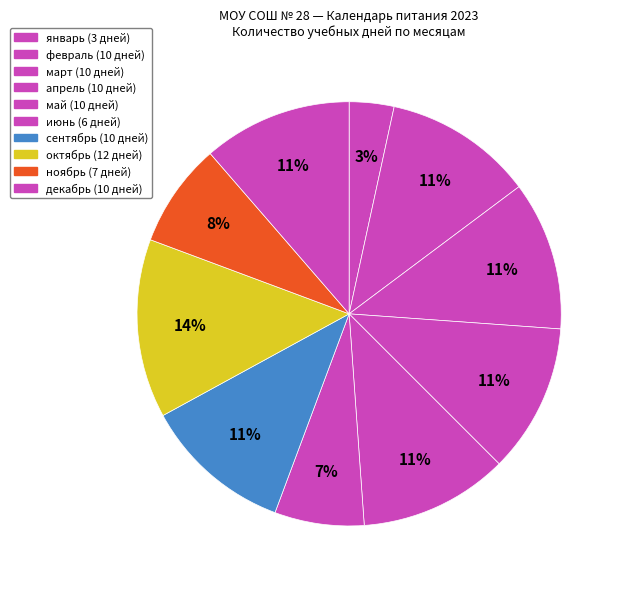

Does any single category account for the majority?

No